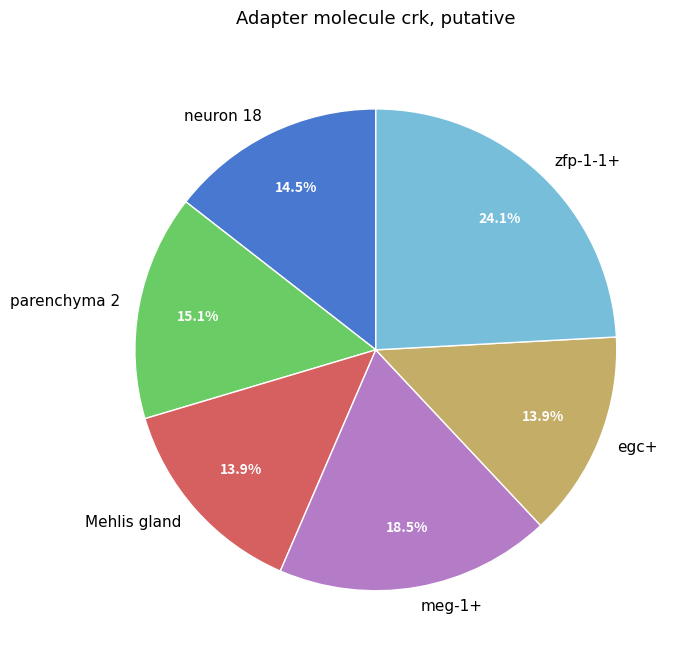

To the nearest percent, what is the difference between the largest and smallest slice percentages?

10%